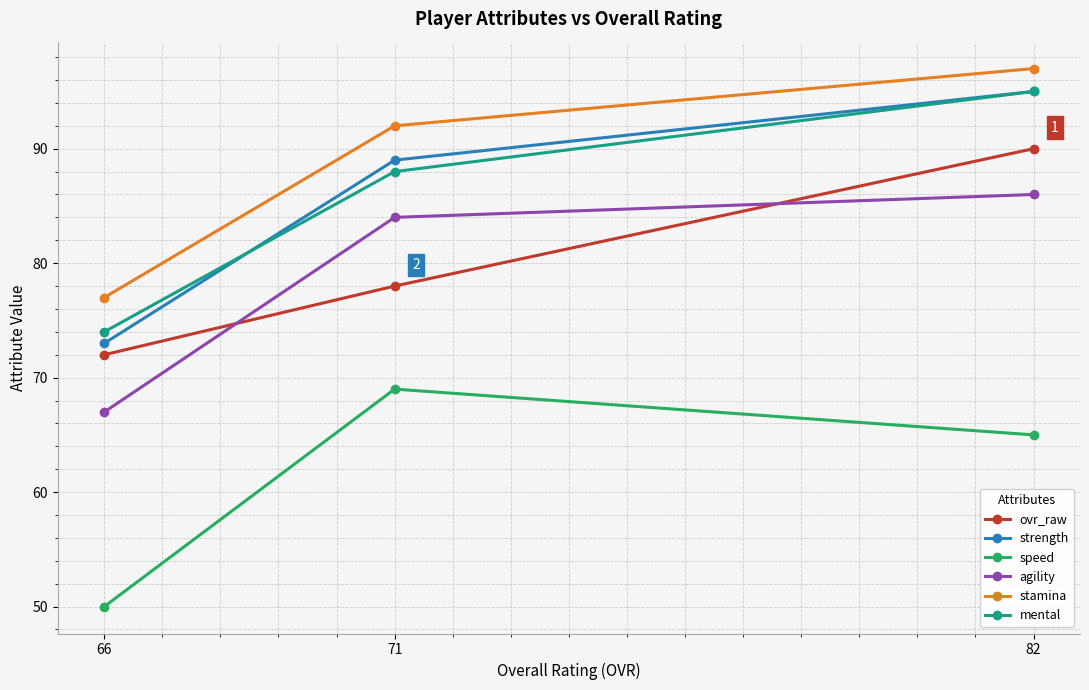

How many data points does each series have?

3